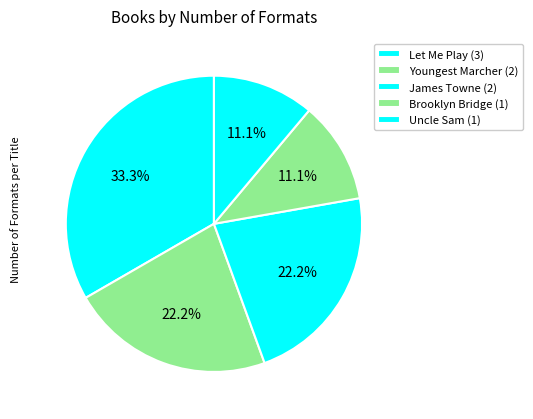

How many segments does this pie chart have?

5